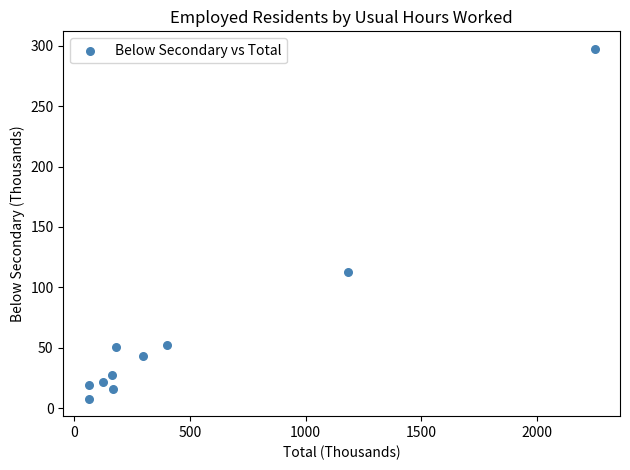

What is the average Y value?

64.8